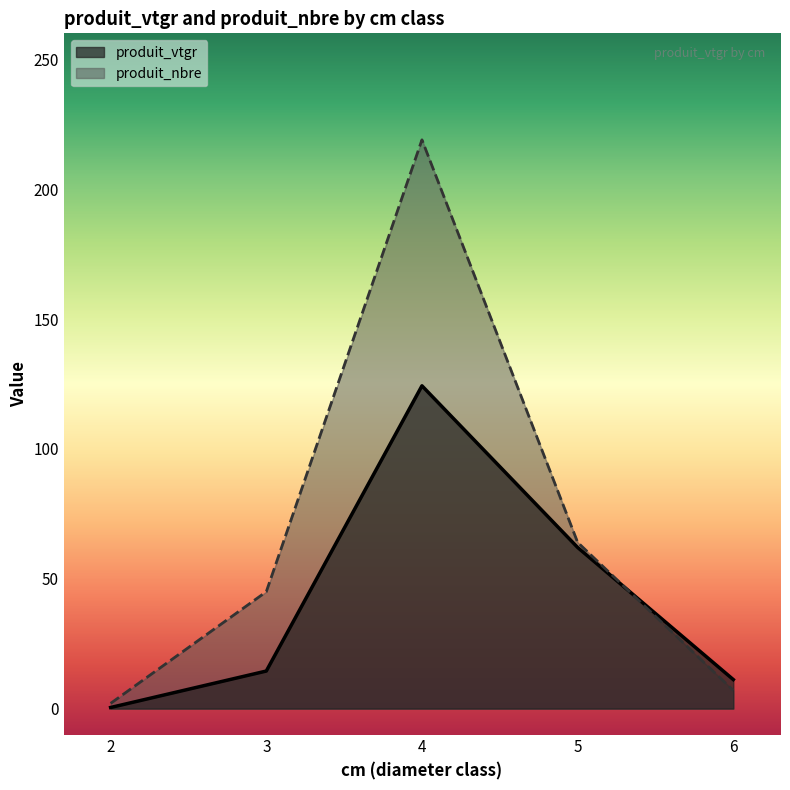

Reading right to left, transcribe all the data shown in this chart.

produit_vtgr: 11.2	62.0	124.3	14.5	0.4
produit_nbre: 7.0	64.0	219.0	45.0	2.0